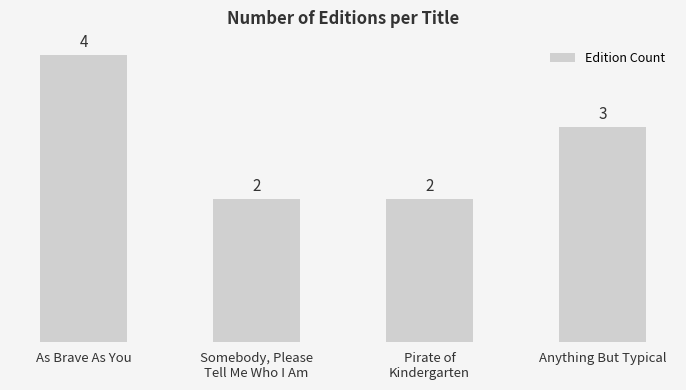

The chart shows a value of 1 at Pirate of
Kindergarten. True or false?

False